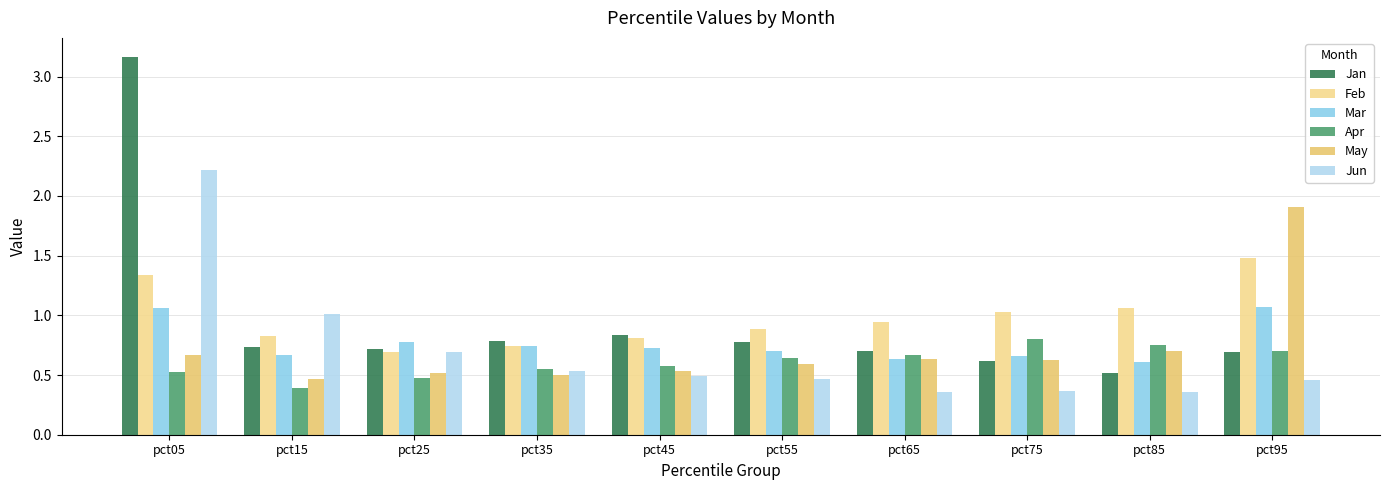

Which series has the largest total across all categories?

Feb